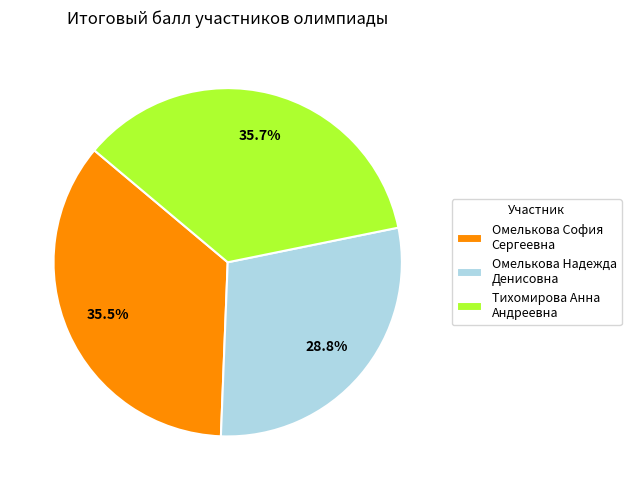

Which has a higher value, Тихомирова Анна Андреевна or Омелькова Надежда Денисовна?

Тихомирова Анна Андреевна